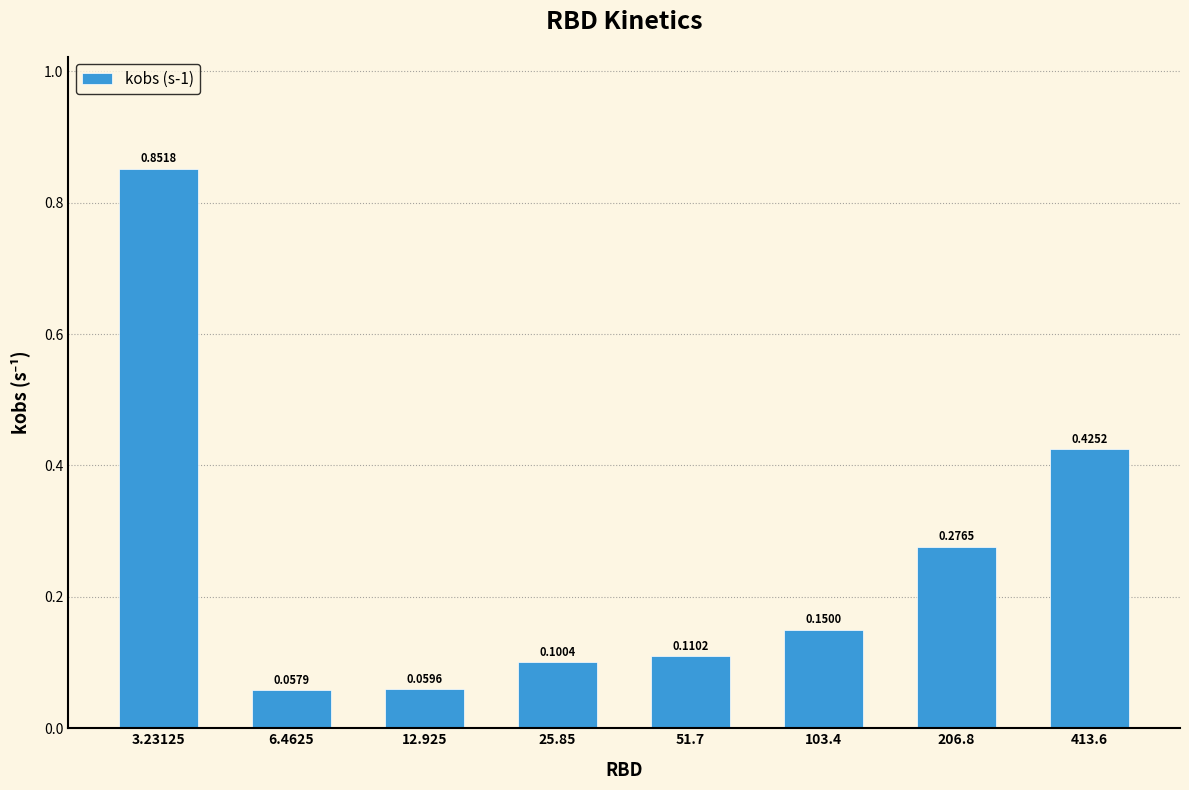

List the labels in order of value, smallest first.

6.4625, 12.925, 25.85, 51.7, 103.4, 206.8, 413.6, 3.23125